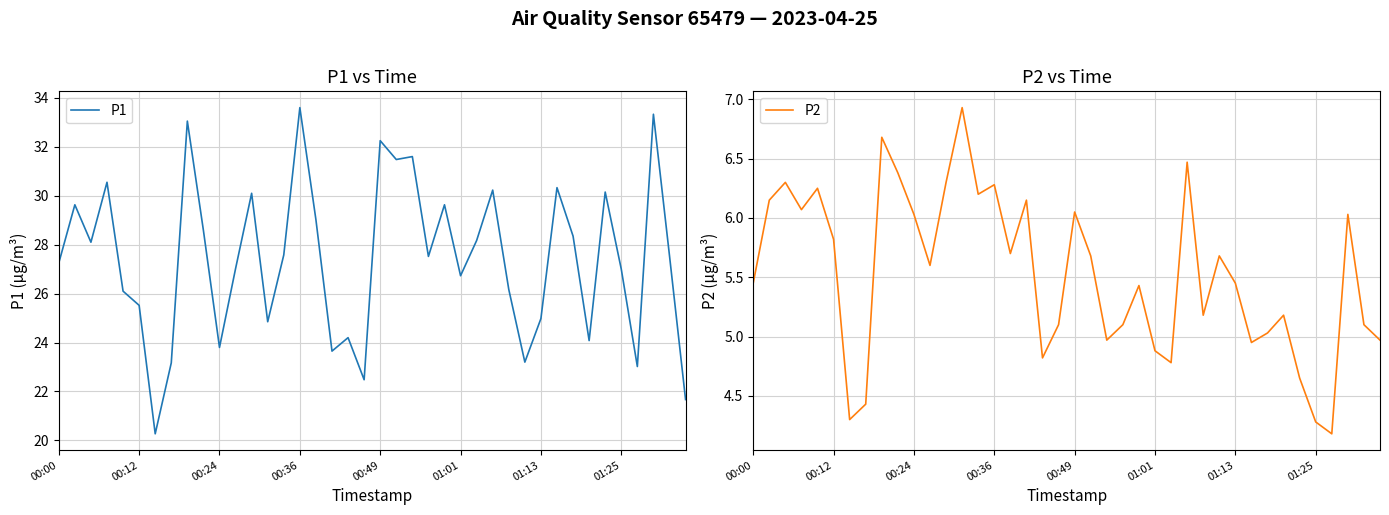

True or false: P1 and P2 intersect in this chart.

False